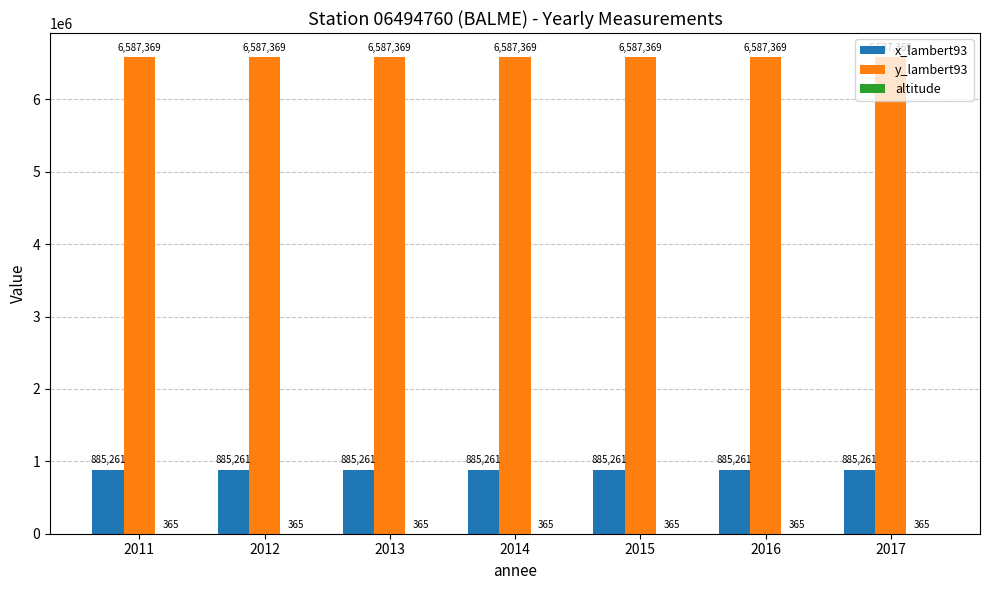

The value of y_lambert93 at 2011 is 6587369. True or false?

True